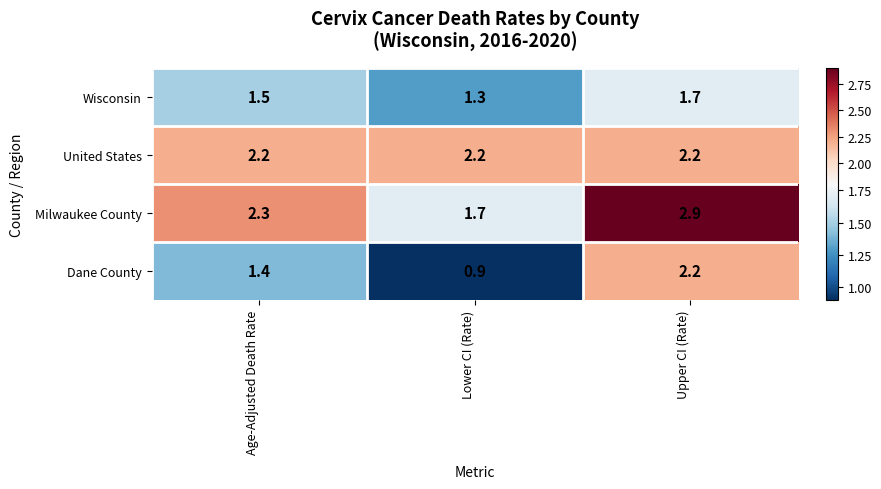

What is the maximum value shown in the chart?

2.9